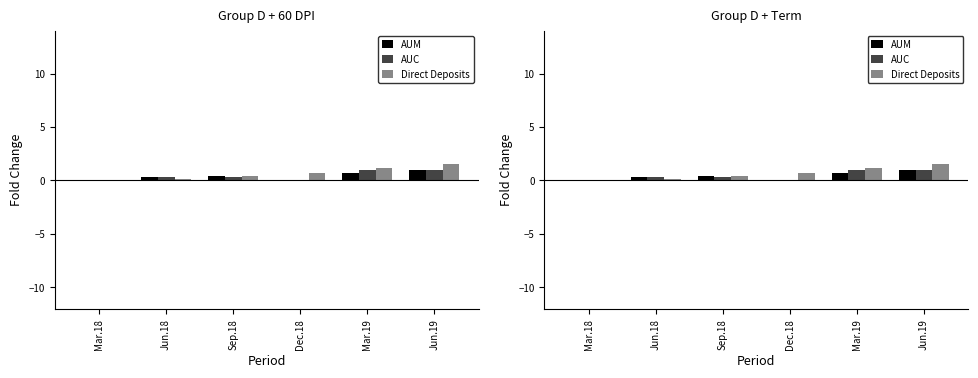

What is the highest value of the AUC series?

1.0